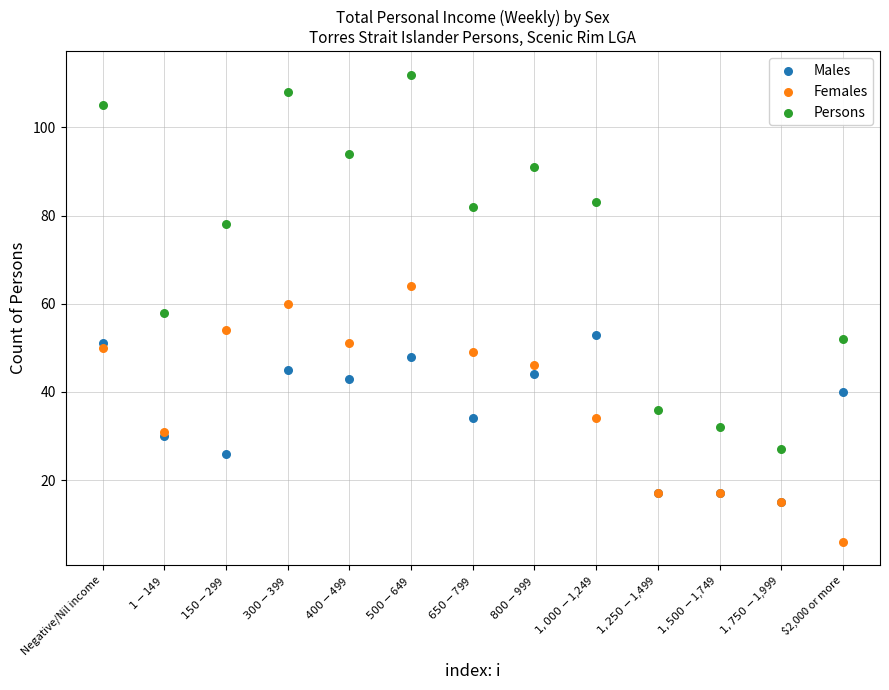

What are all the series names shown in the legend?

Males, Females, Persons